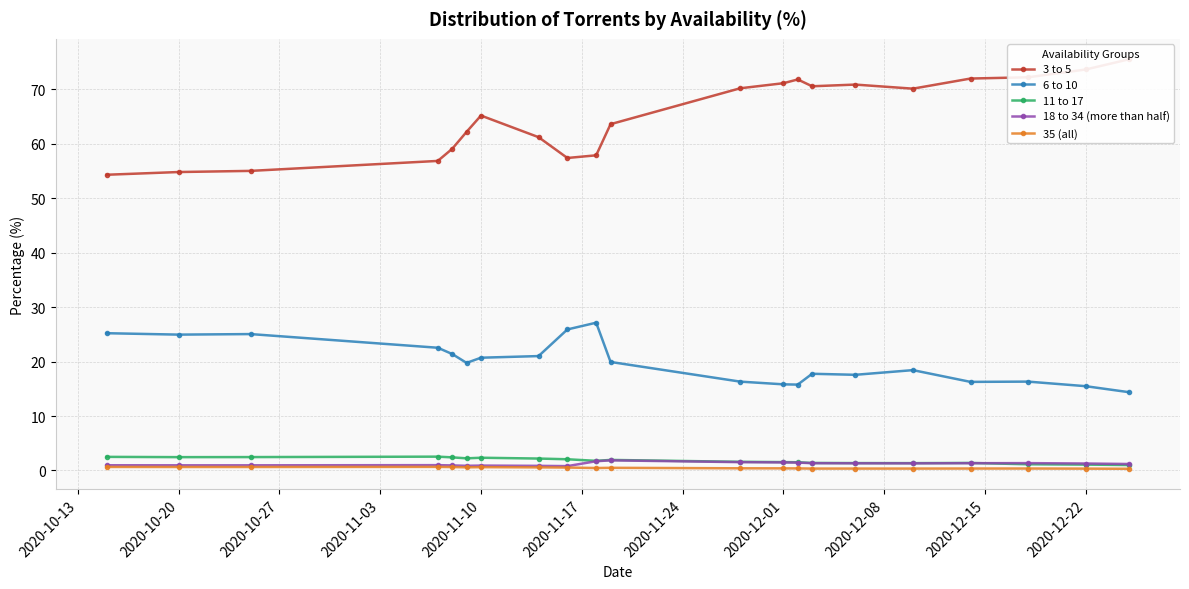

True or false: 35 (all) and 6 to 10 cross at least once.

False